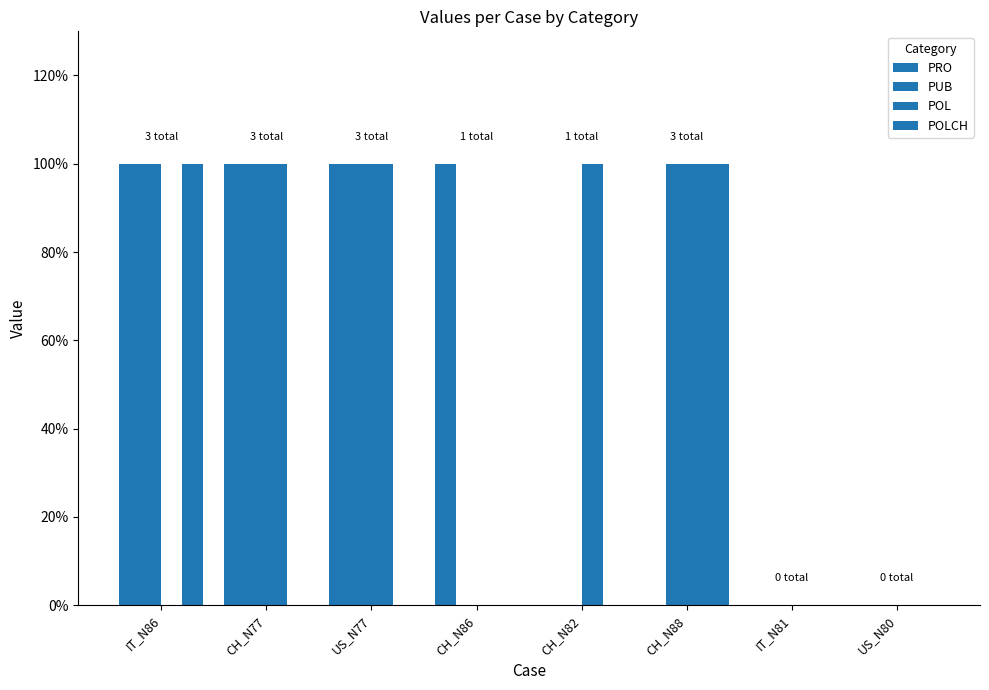

At how many categories does at least one series exceed 0?

6